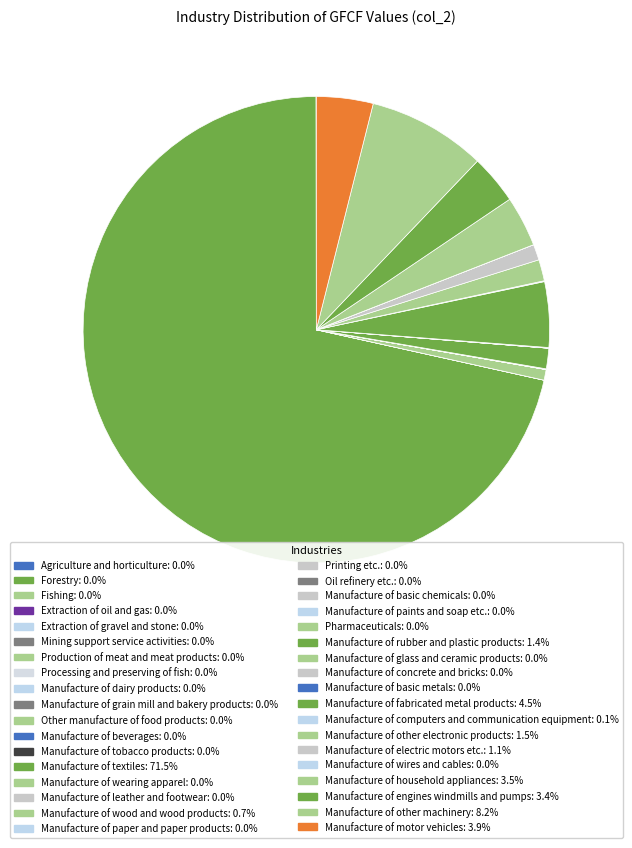

Which has a higher value, Manufacture of fabricated metal products or Manufacture of textiles?

Manufacture of textiles